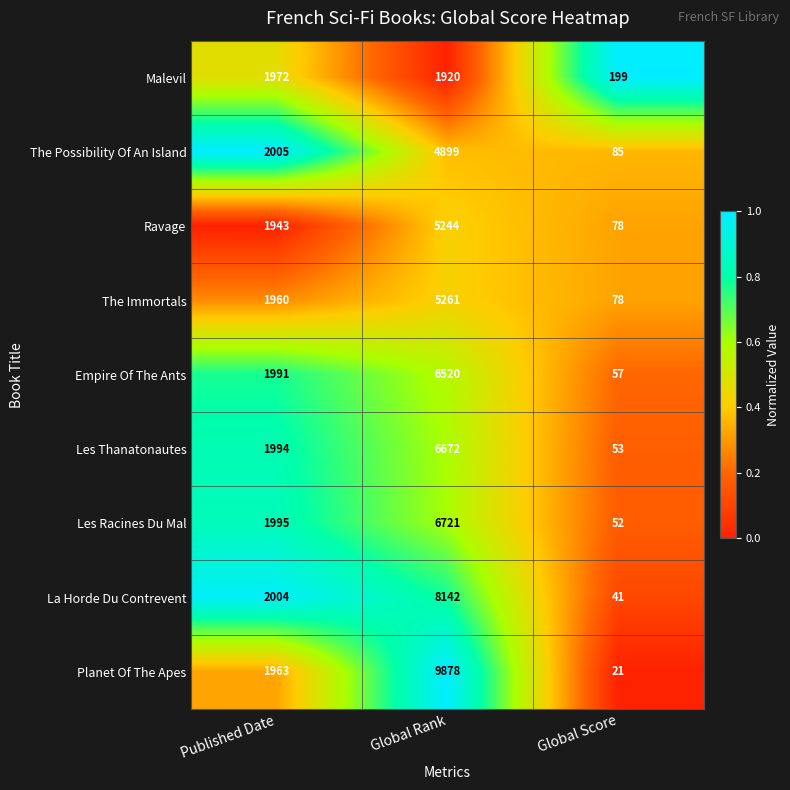

What is the maximum value shown in the chart?

9878